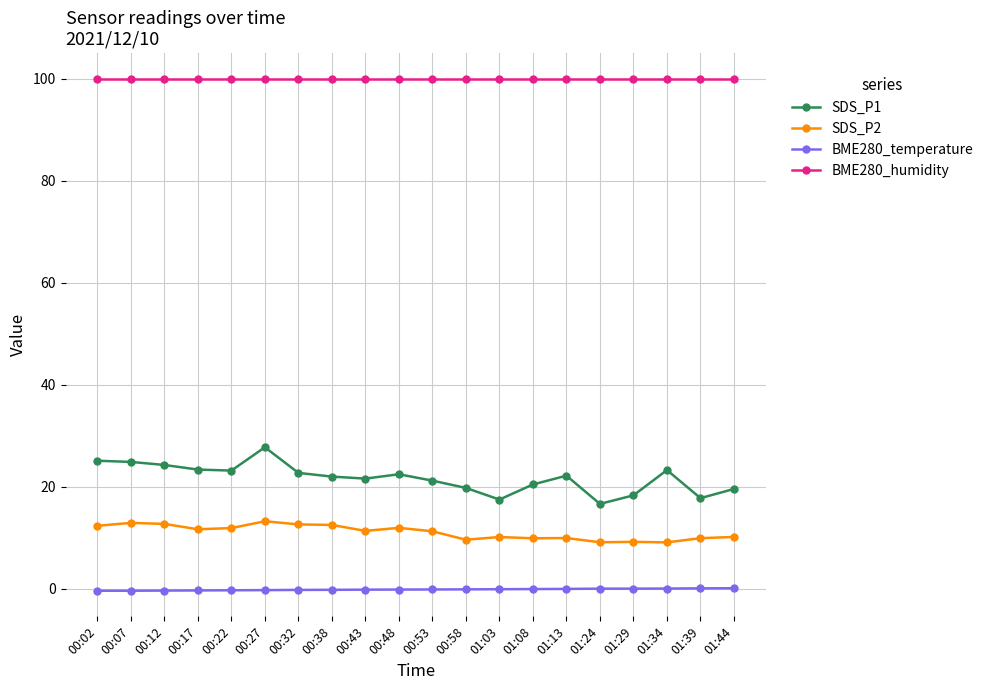

How many series are shown in this chart?

4